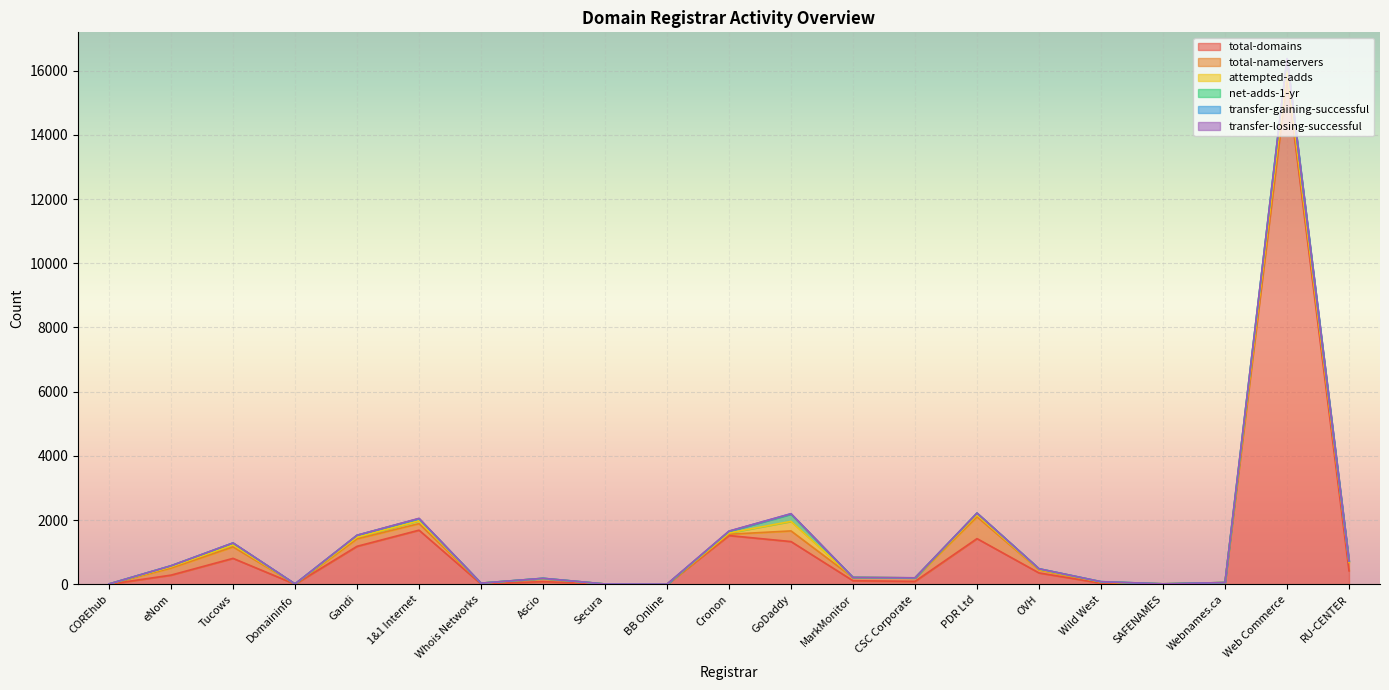

What is the label of the 11th point from the right?

Cronon